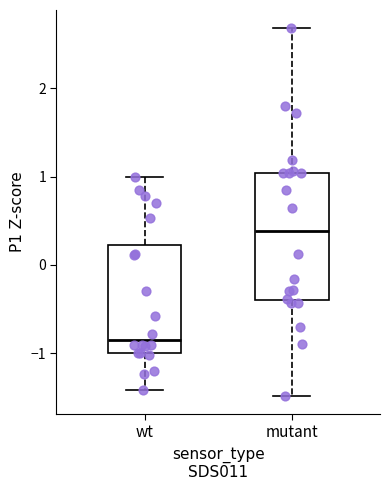

Comparing the boxes themselves (not the whiskers), which one is the tallest?

mutant